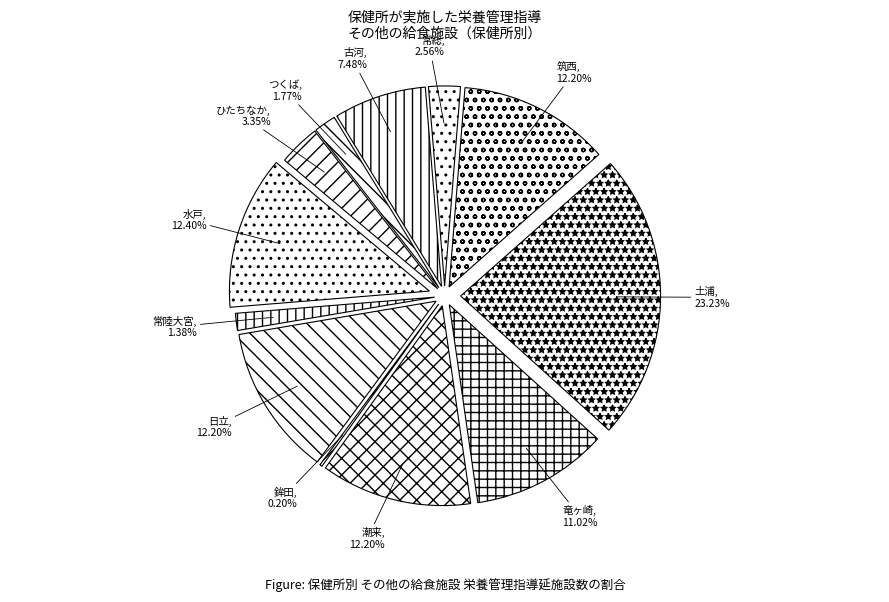

What portion of the pie excludes 日立?

87.8%